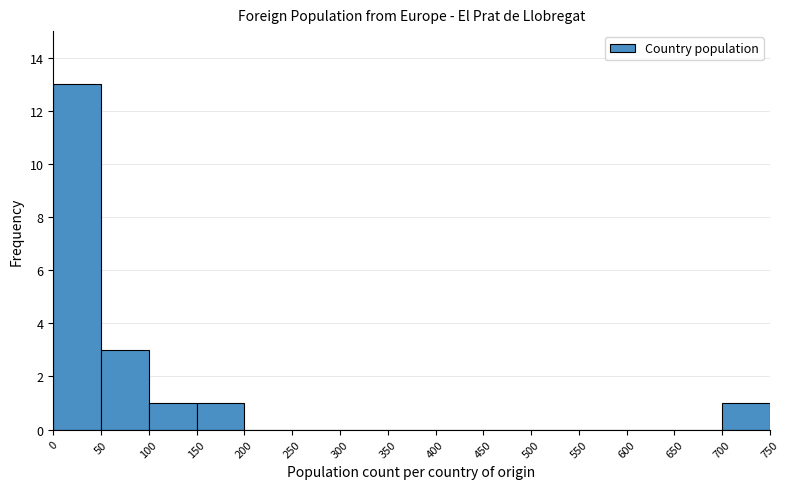

Over which range of the x-axis is the bar tallest?

0 to 50